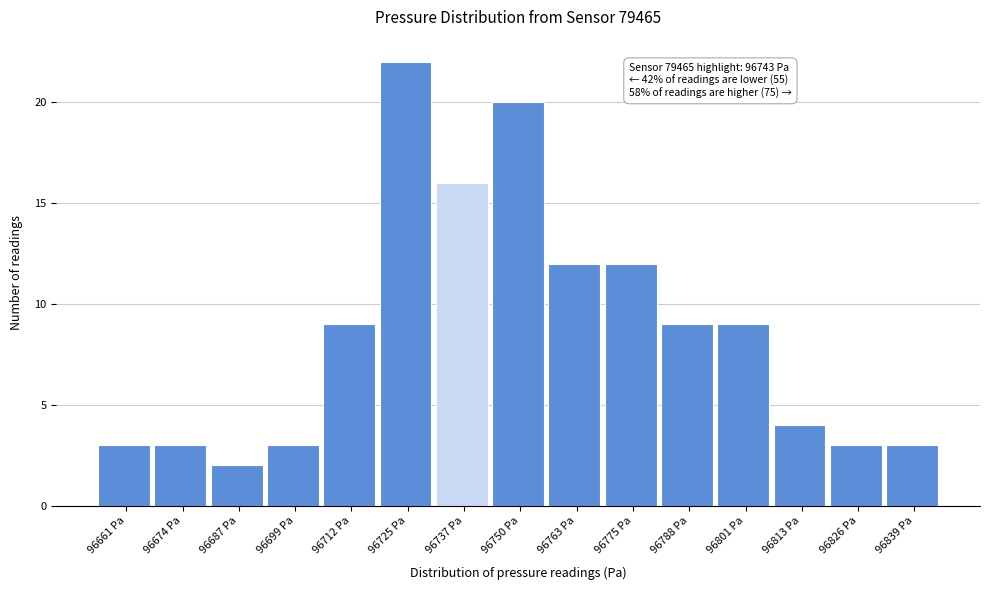

Which range on the x-axis has the tallest bar?

96718 to 96732